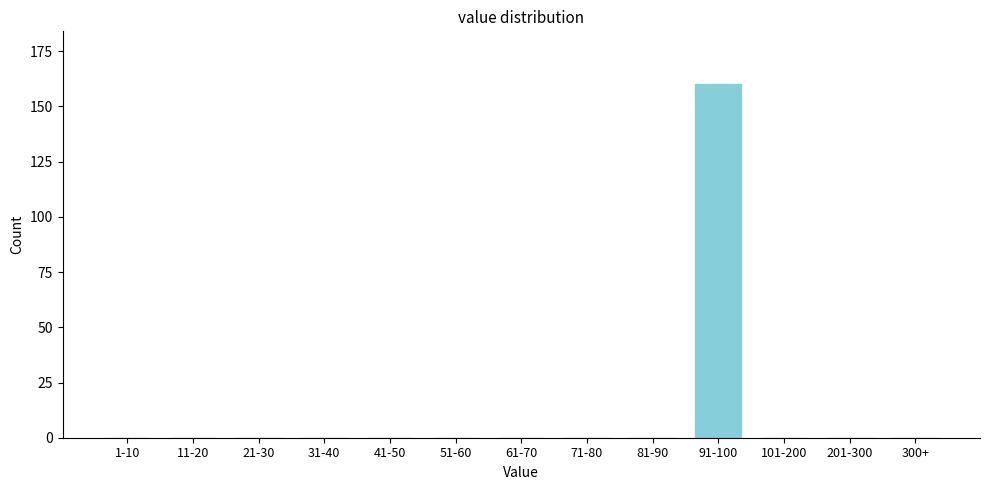

Reading left to right, list all the values displayed in this chart.

1-10=0	11-20=0	21-30=0	31-40=0	41-50=0	51-60=0	61-70=0	71-80=0	81-90=0	91-100=160	101-200=0	201-300=0	300+=0